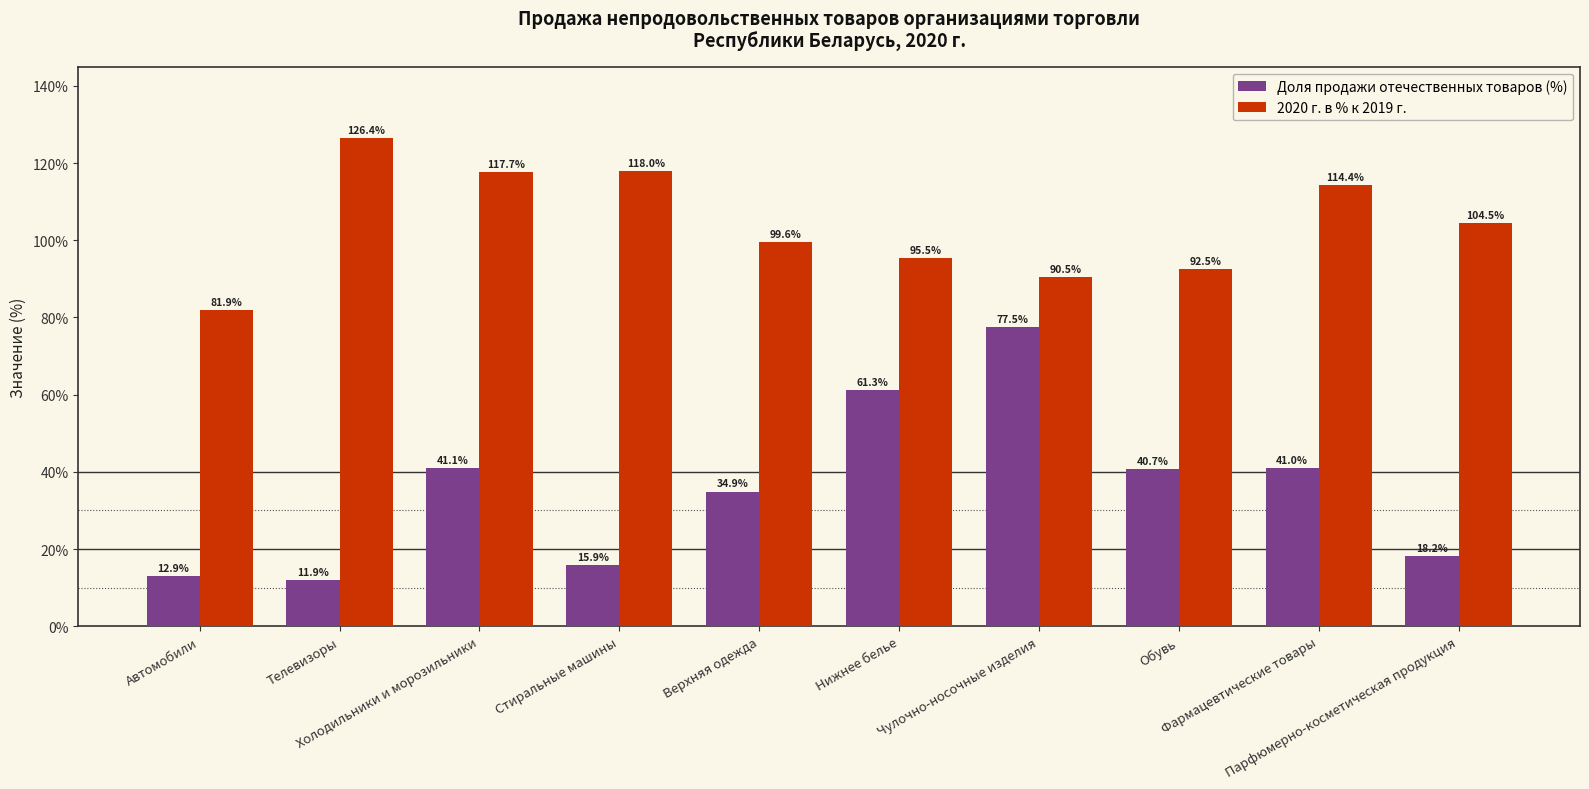

Between Холодильники и морозильники and Верхняя одежда, which series saw the biggest shift?

2020 г. в % к 2019 г.